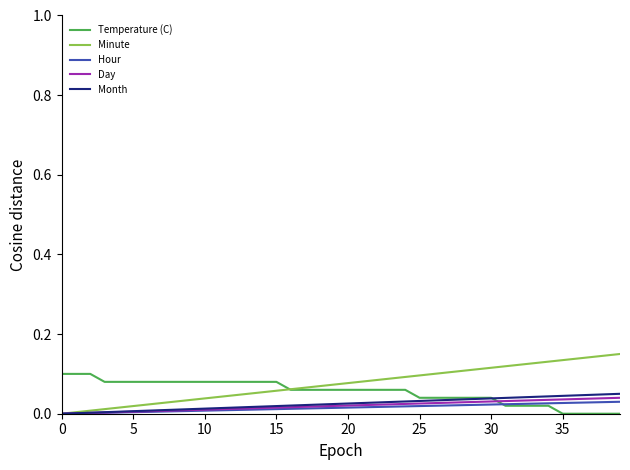

What are all the series names shown in the legend?

Temperature (C), Minute, Hour, Day, Month